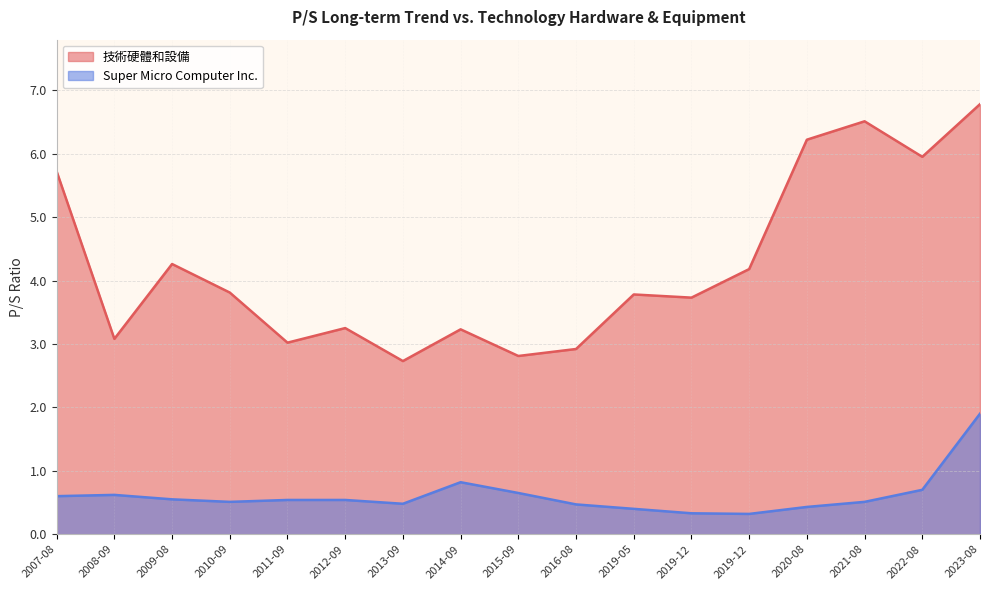

What is the lowest value of the 技術硬體和設備 series?

2.7